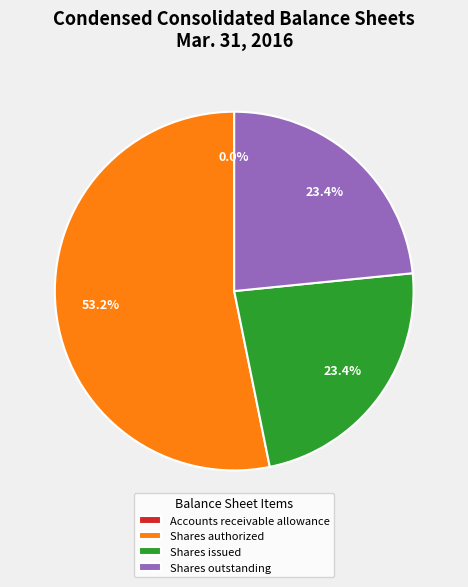

Which category accounts for the majority?

Shares authorized